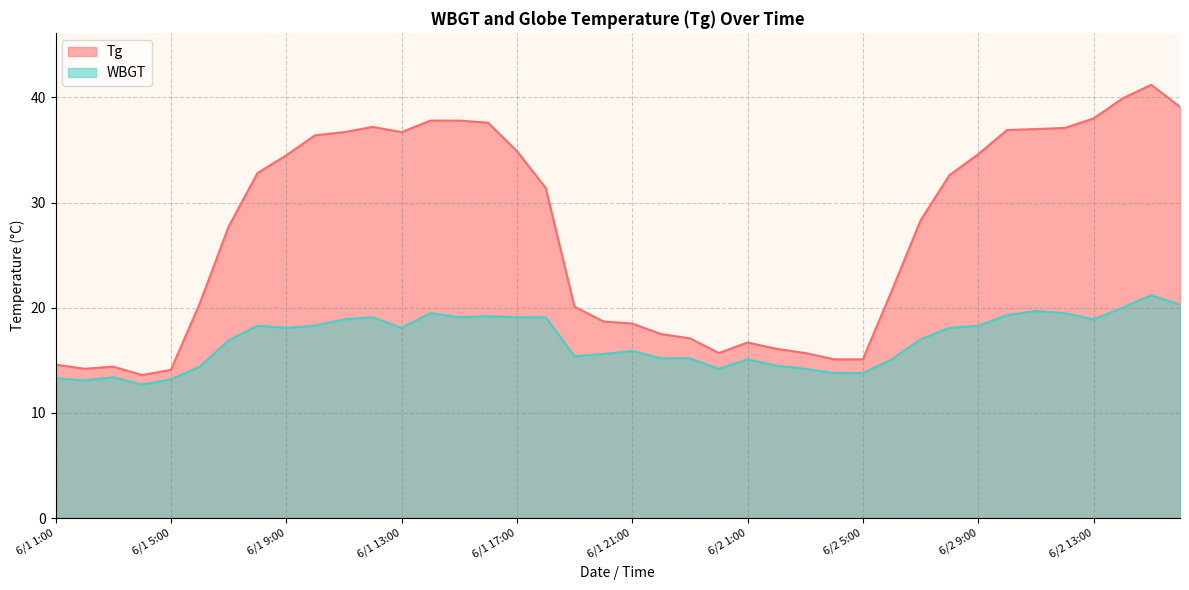

Rank the series by their average value, from highest to lowest.

Tg, WBGT